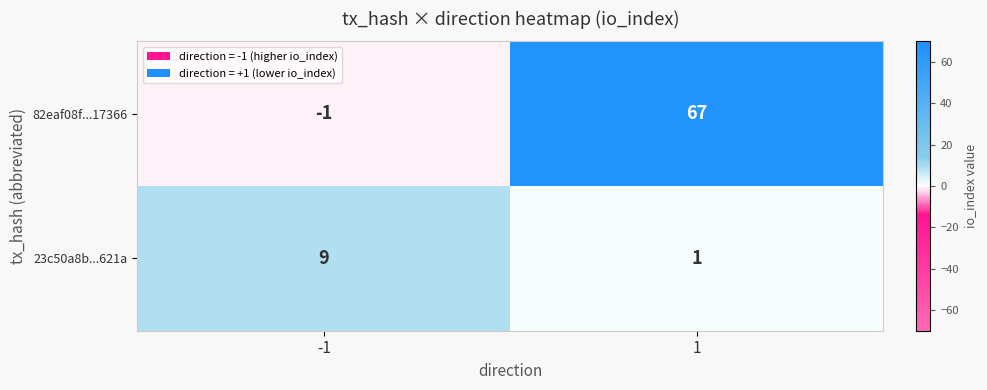

Is it true that 82eaf08f...17366 equals -1 at -1?

True